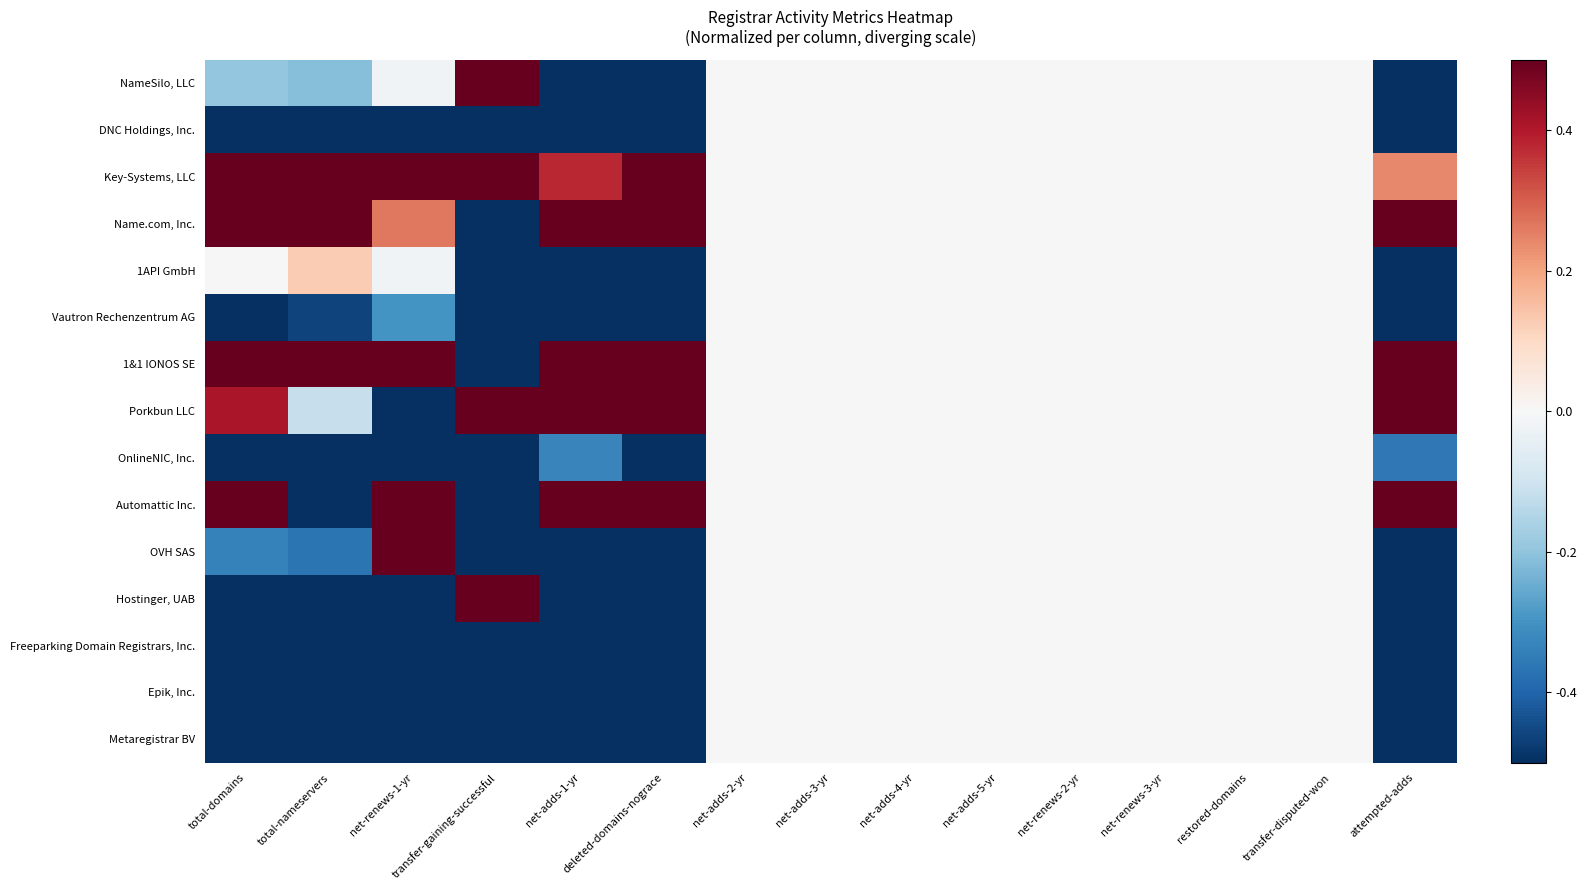

At how many categories does at least one series exceed 0?

7